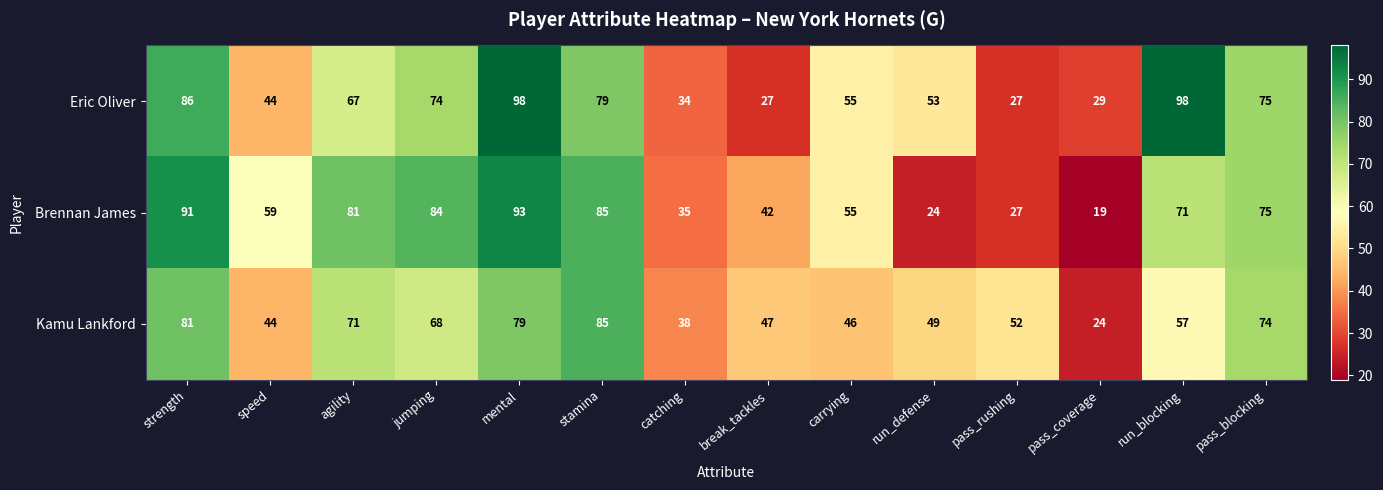

True or false: Kamu Lankford has a value of 47 at break_tackles.

True